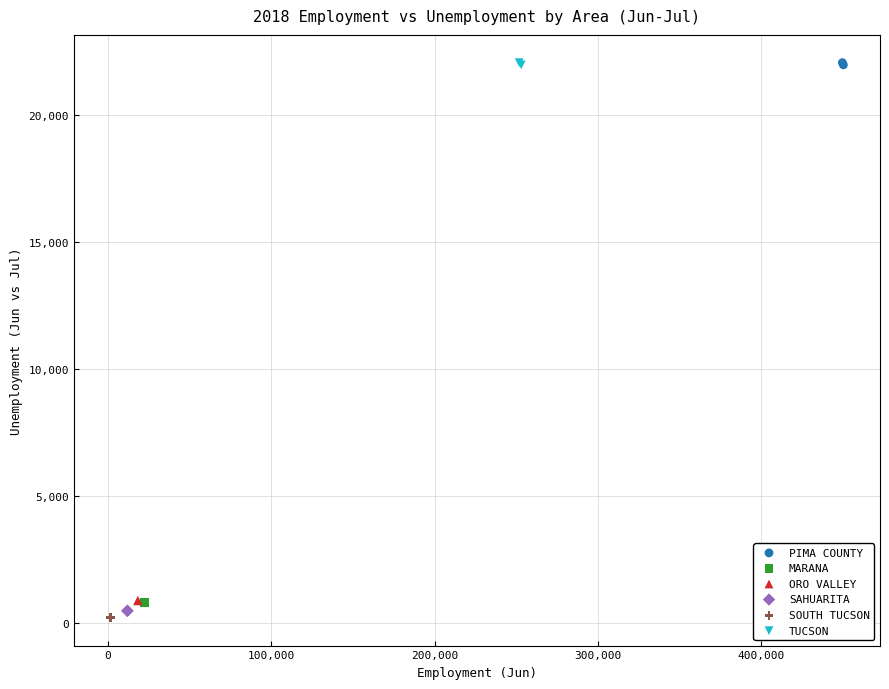

What are all the series names shown in the legend?

PIMA COUNTY, MARANA, ORO VALLEY, SAHUARITA, SOUTH TUCSON, TUCSON